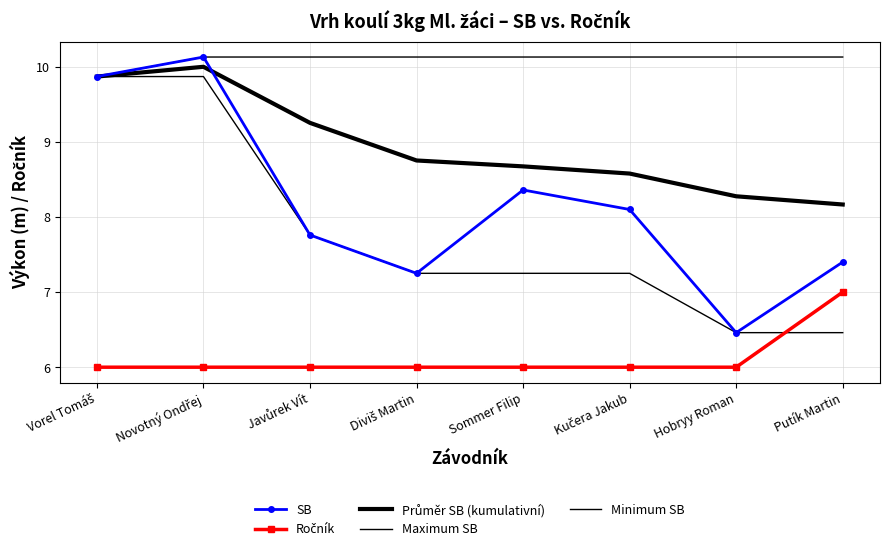

True or false: Minimum SB and SB cross at least once.

False